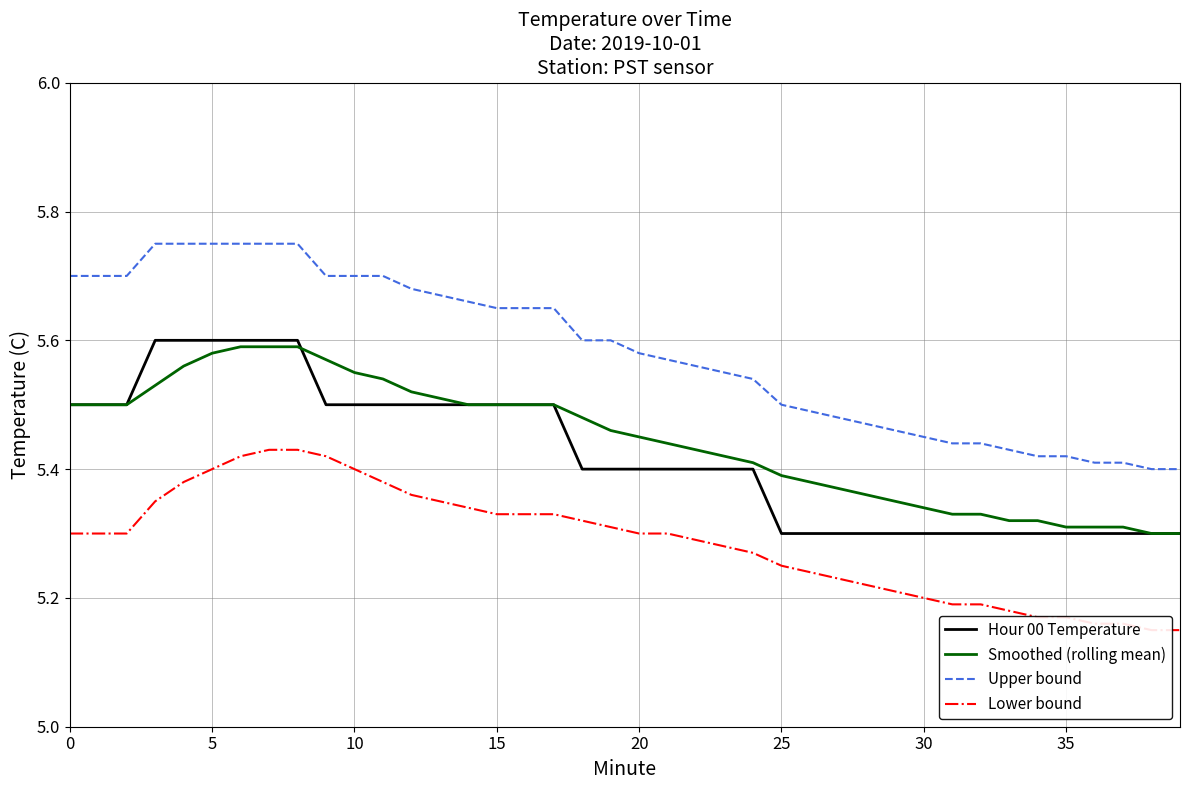

Which series has the widest spread of values?

Upper bound